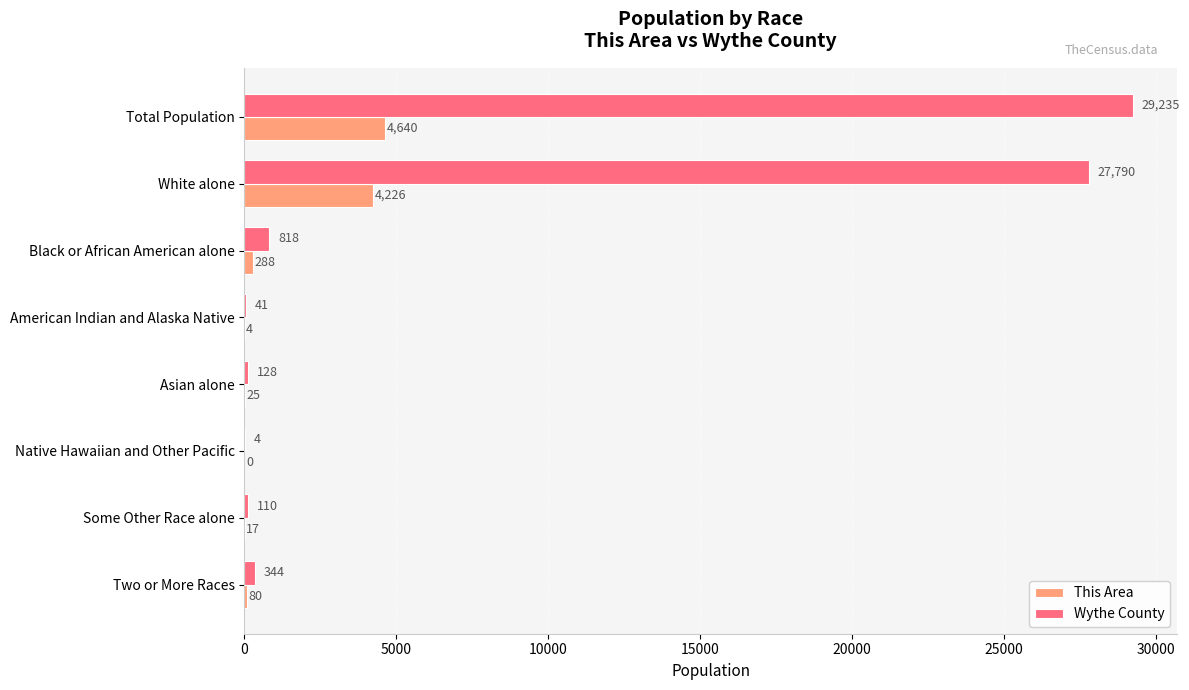

What is the average value of the Wythe County series?

7309